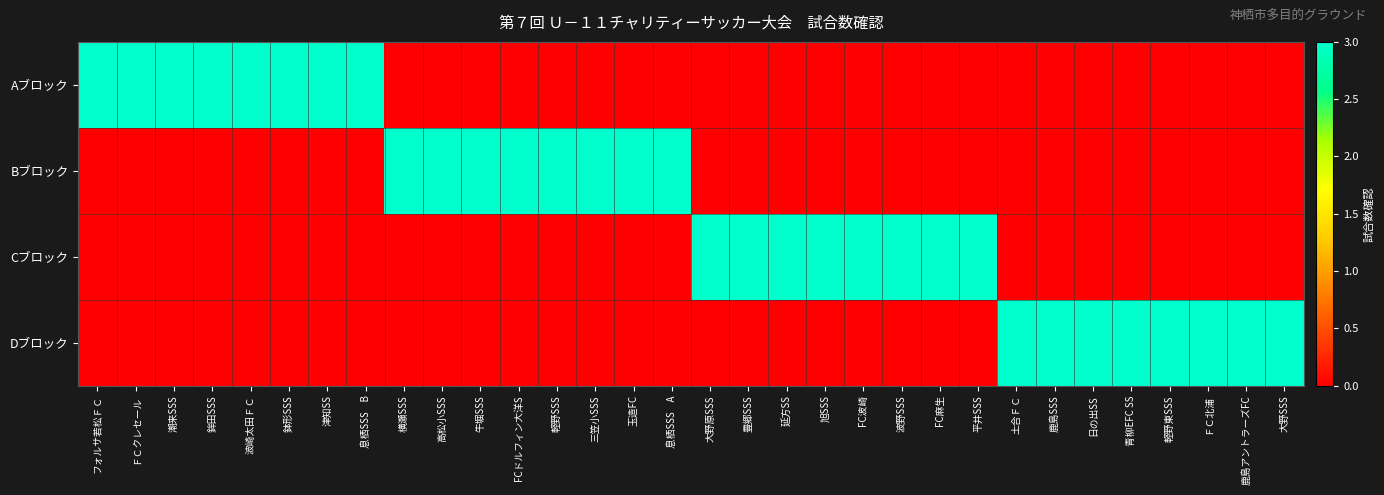

What is the total value across all series at 息栖SSS　B?

3